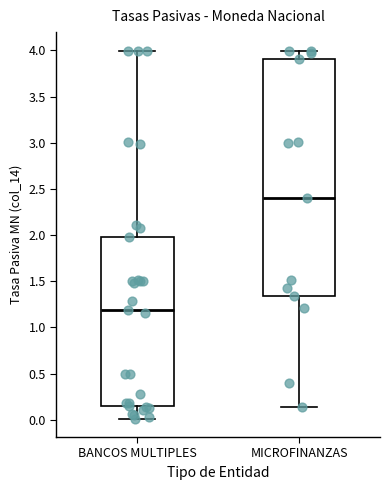

Where does the lower whisker of the box for BANCOS MULTIPLES end on the y-axis? The values are not printed on the chart, so give them approximately, as read against the axis.

0.00